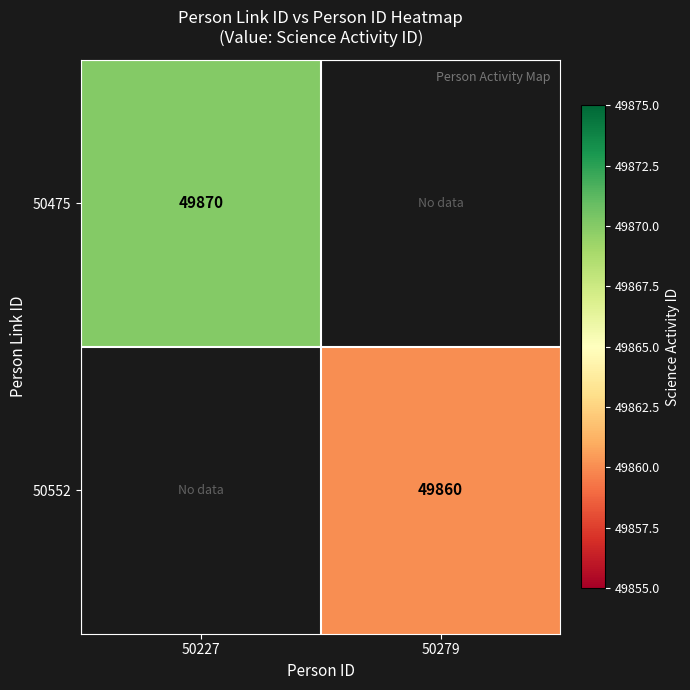

The 50475 series shows 49870 at 50227. True or false?

True